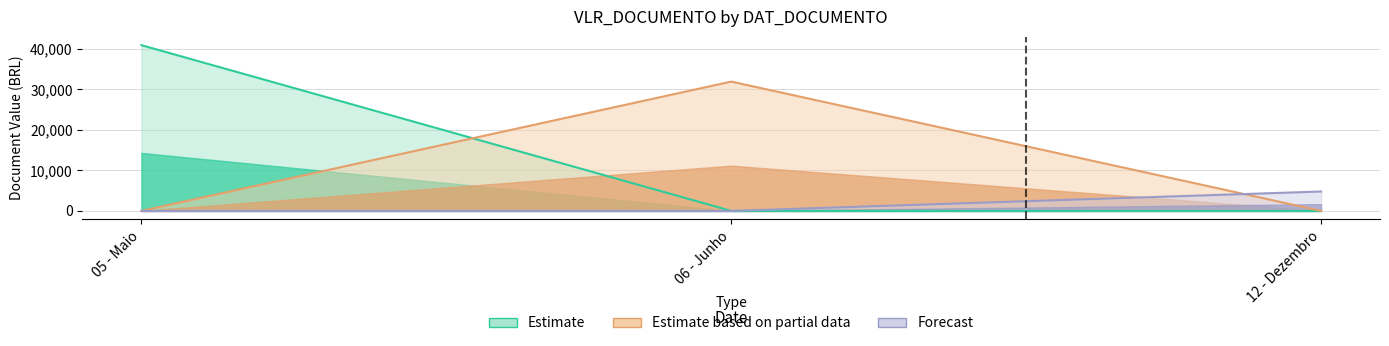

How many distinct data groups are displayed?

3